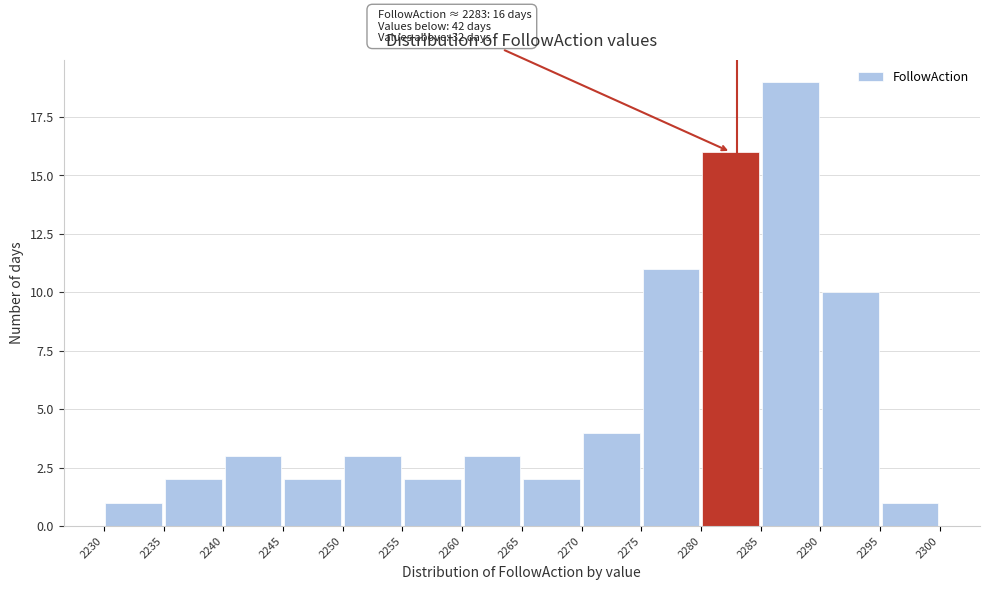

Which range on the x-axis has the tallest bar?

2285 to 2290